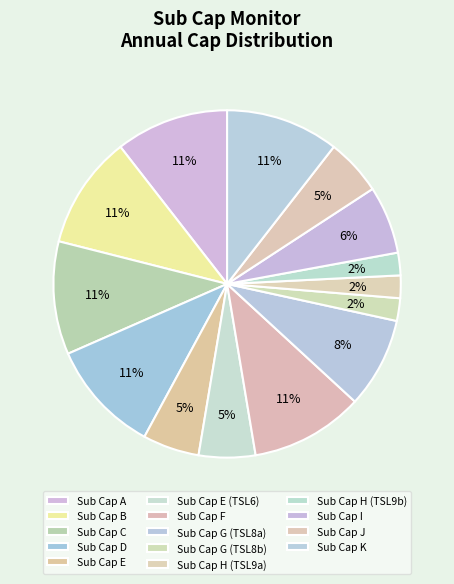

To the nearest percent, what portion does Sub Cap B represent?

11%